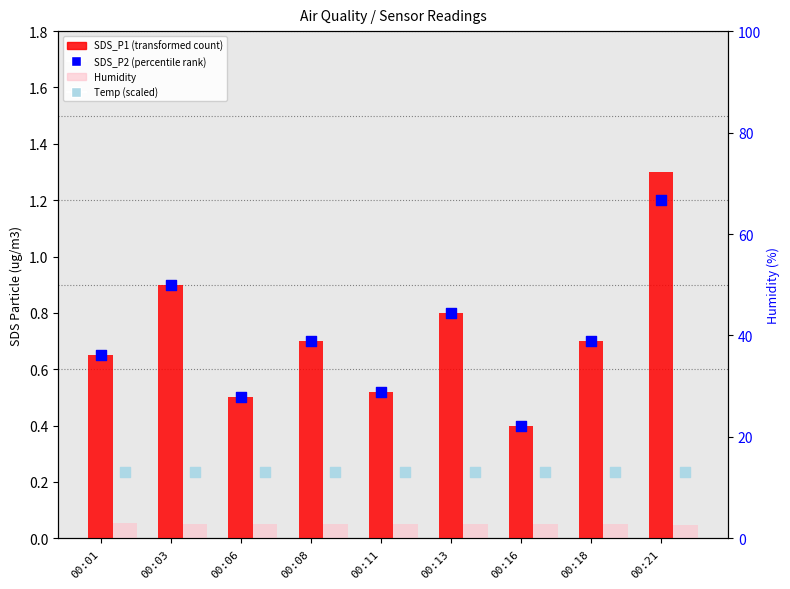

At which category is the sum across all series the highest?

00:21